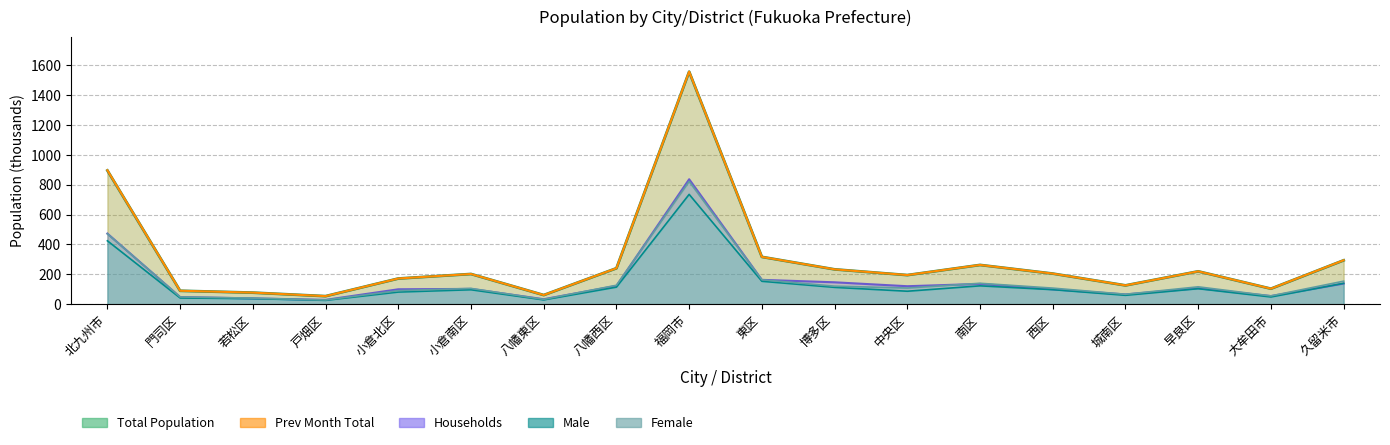

Reading left to right, transcribe all the data shown in this chart.

Total Population Line: 894.8	89.5	77.1	53.6	171.5	201.8	60.8	240.4	1555.9	316.3	232.9	194.5	262.4	204.5	125.6	219.6	103.5	293.4
Prev Month Total Line: 896.1	89.7	77.3	53.6	171.7	202.0	61.0	240.7	1556.4	316.3	233.0	194.7	262.5	204.6	125.6	219.7	103.7	294.0
Households Line: 472.4	47.7	38.6	28.8	99.5	102.2	33.1	122.4	835.9	162.7	146.3	120.1	135.4	99.4	65.2	106.8	54.2	138.1
Male Line: 424.0	41.4	36.8	25.6	81.0	96.4	28.7	114.0	734.7	153.1	112.5	86.6	122.6	97.1	59.3	103.5	48.2	139.5
Female Line: 470.8	48.2	40.2	27.9	90.5	105.4	32.1	126.5	821.2	163.2	120.4	108.0	139.8	107.5	66.2	116.1	55.3	153.9